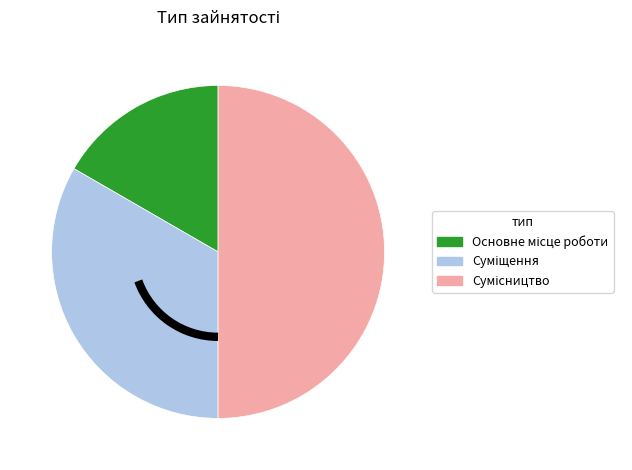

How many segments does this pie chart have?

3